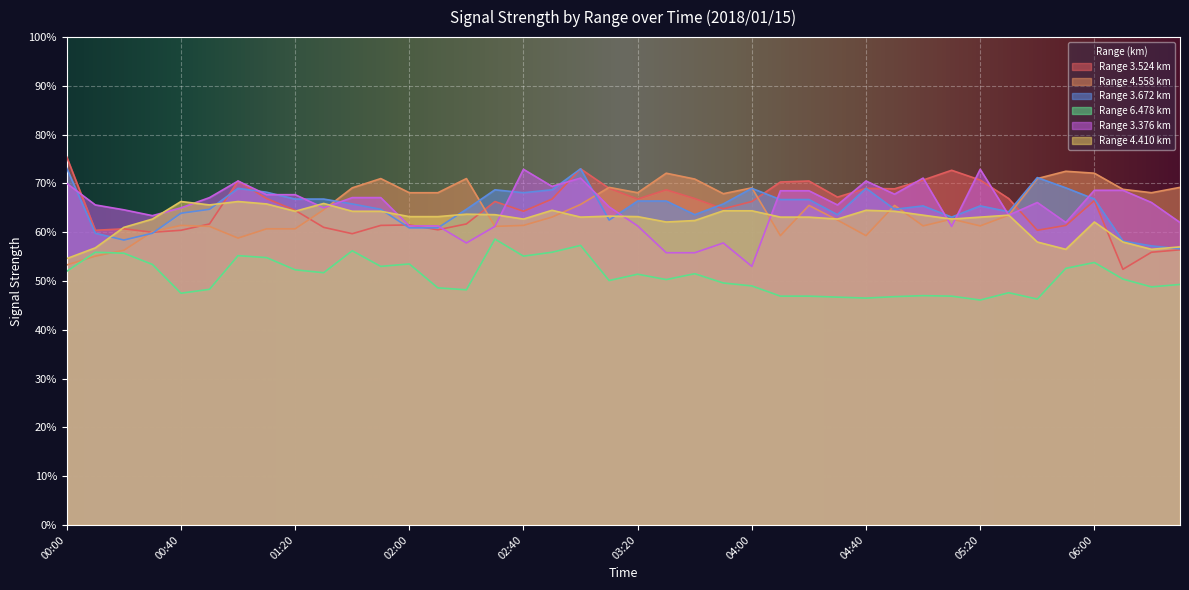

True or false: 3.672 has more than 2 points higher than both neighbors.

True